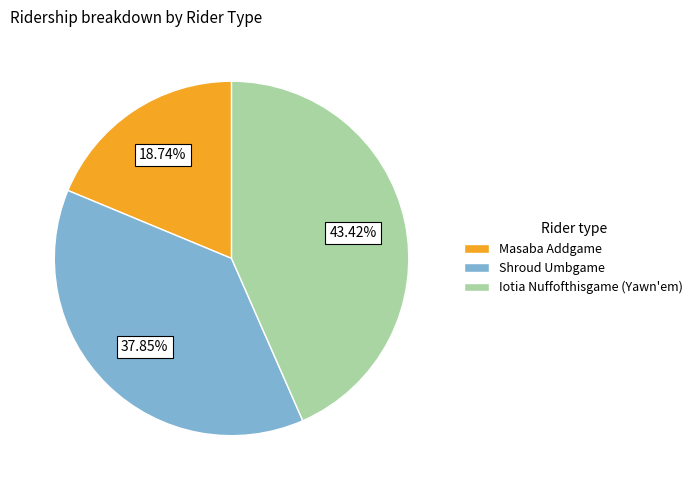

Is it true that Masaba Addgame is 19% of the pie?

True